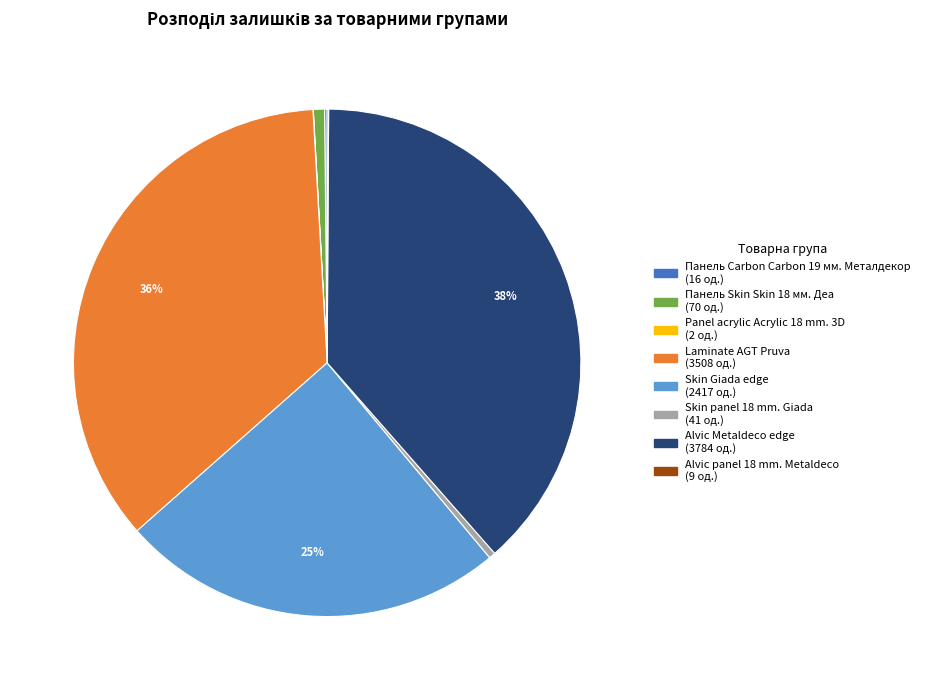

Is there any slice that represents more than half of the pie?

No